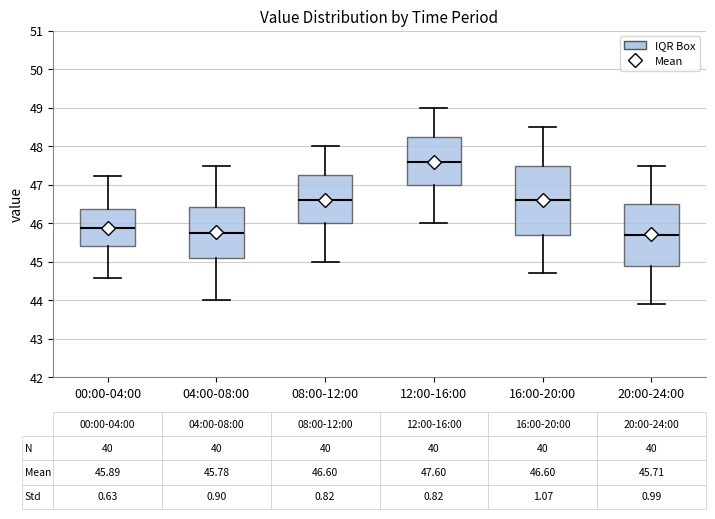

Comparing the boxes themselves (not the whiskers), which one is the tallest?

16:00-20:00